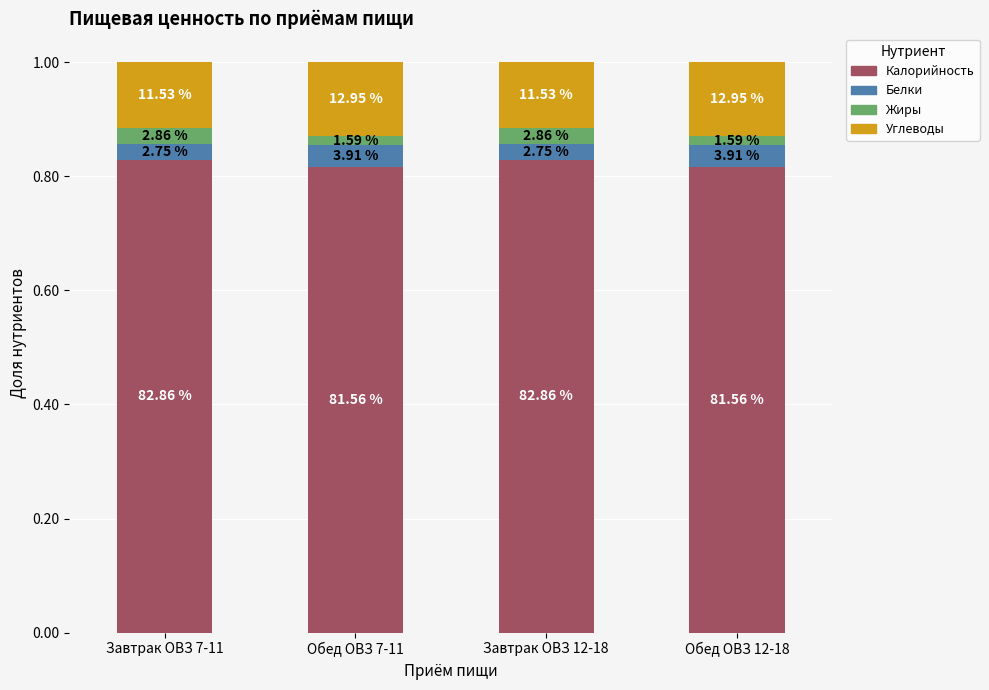

What position from the left is Обед ОВЗ 7-11?

2